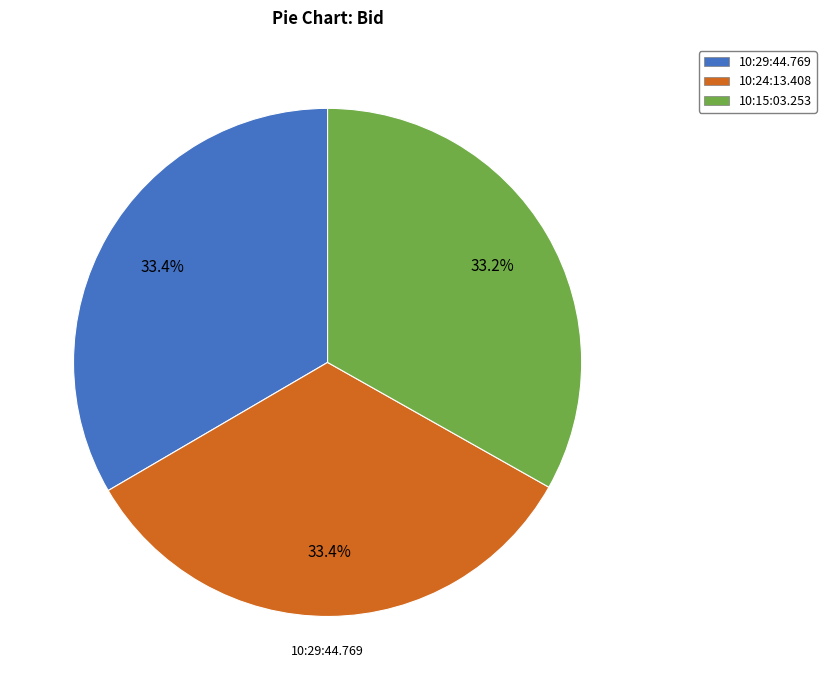

What is the ratio of the value at 10:29:44.769 to the value at 10:24:13.408?

1.0